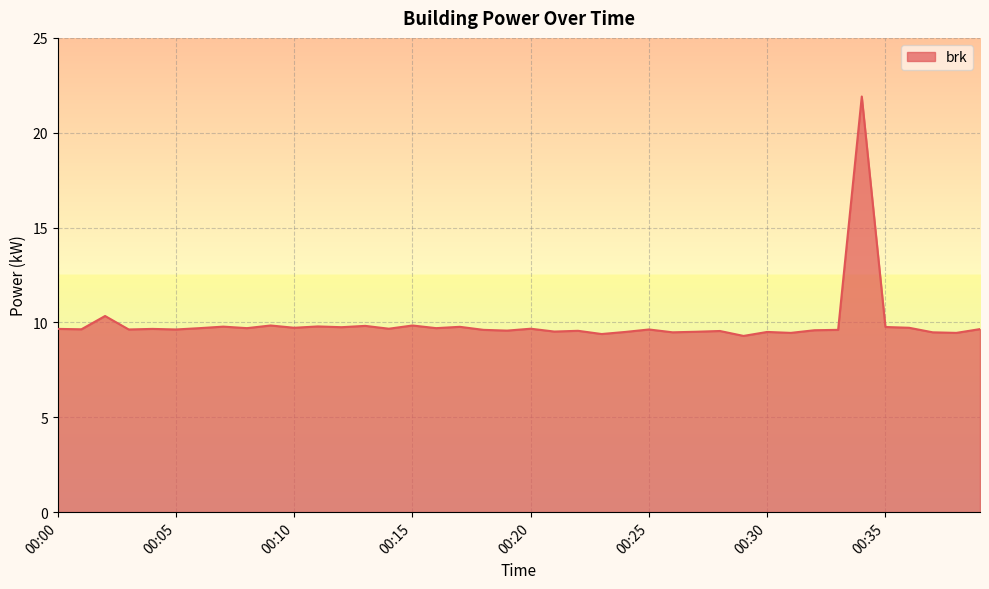

What is the greatest value displayed?

21.9